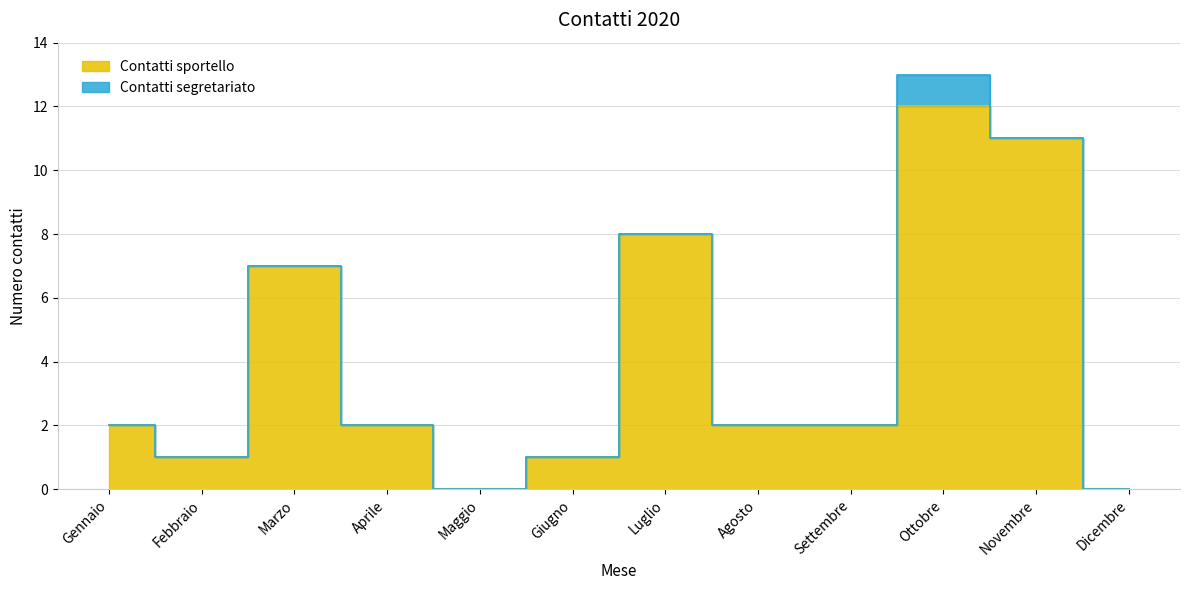

How many values are above zero?

10